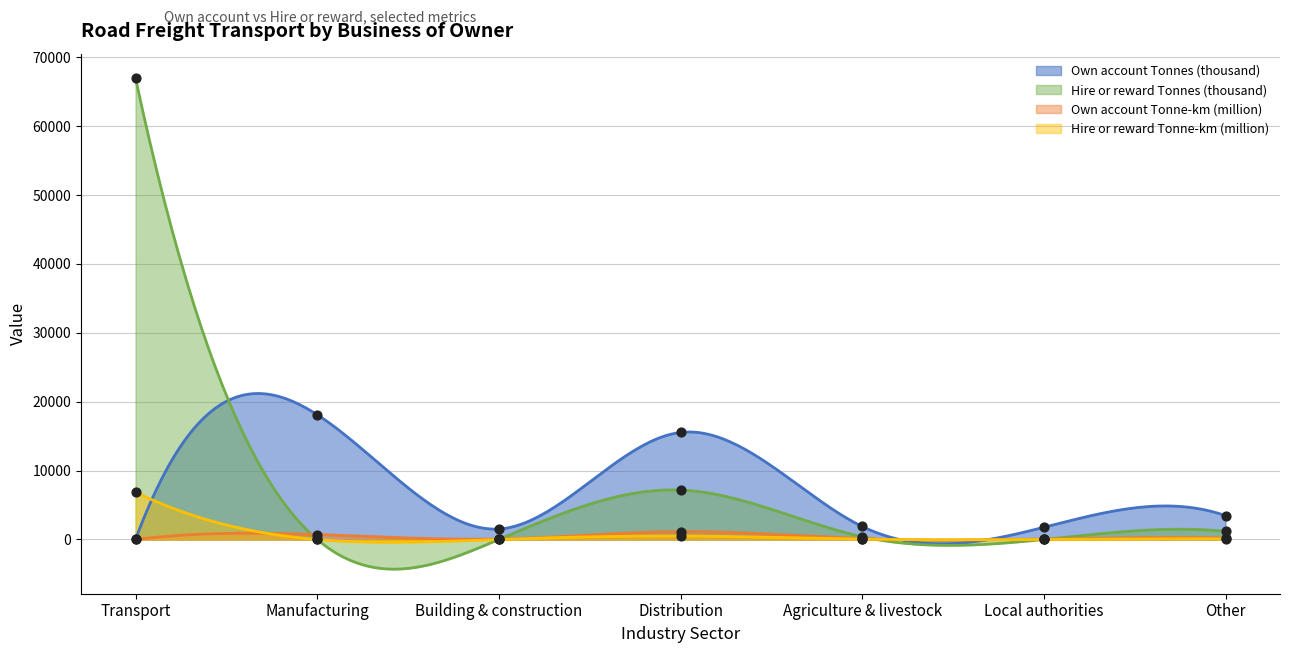

Which series has the largest total across all categories?

Hire or reward Tonnes (thousand)